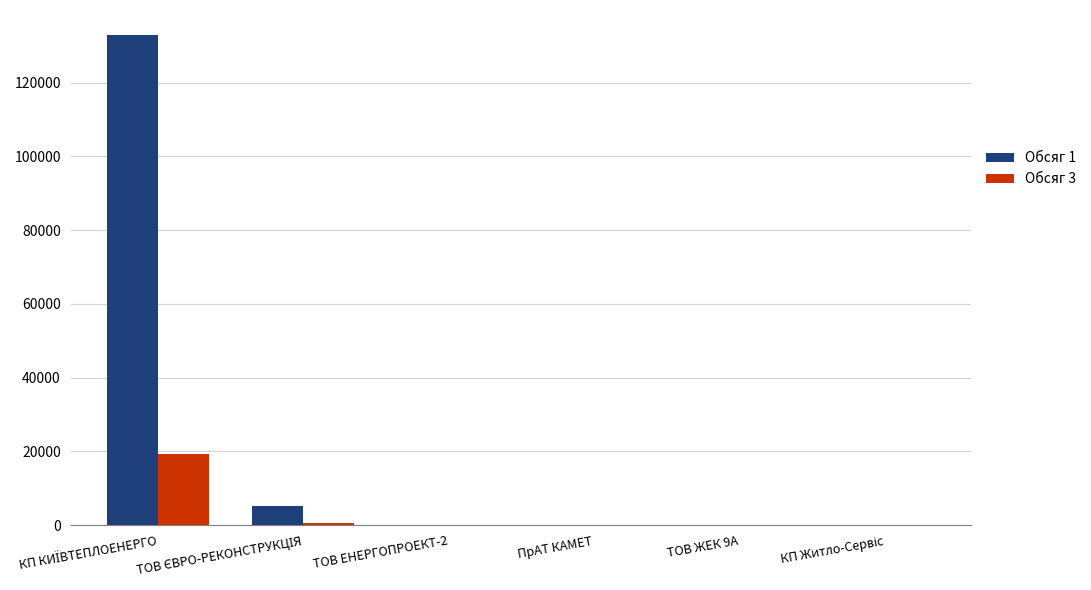

Count the number of data series in this chart.

2